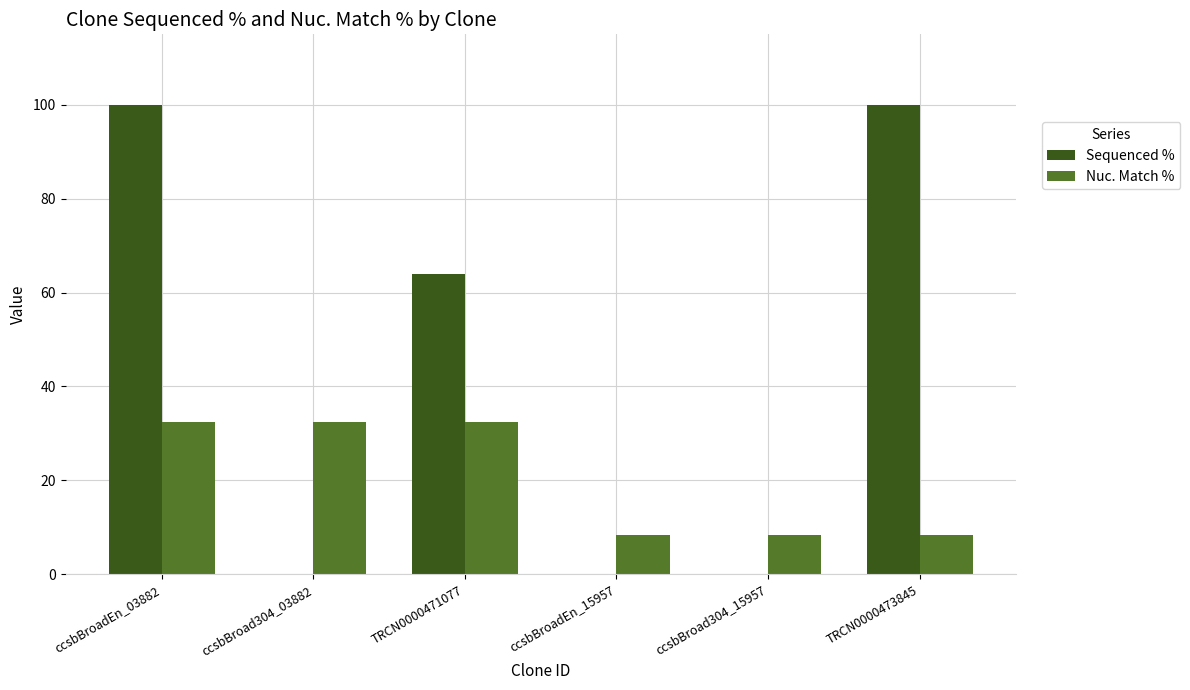

What is the maximum value for Sequenced %?

100.0